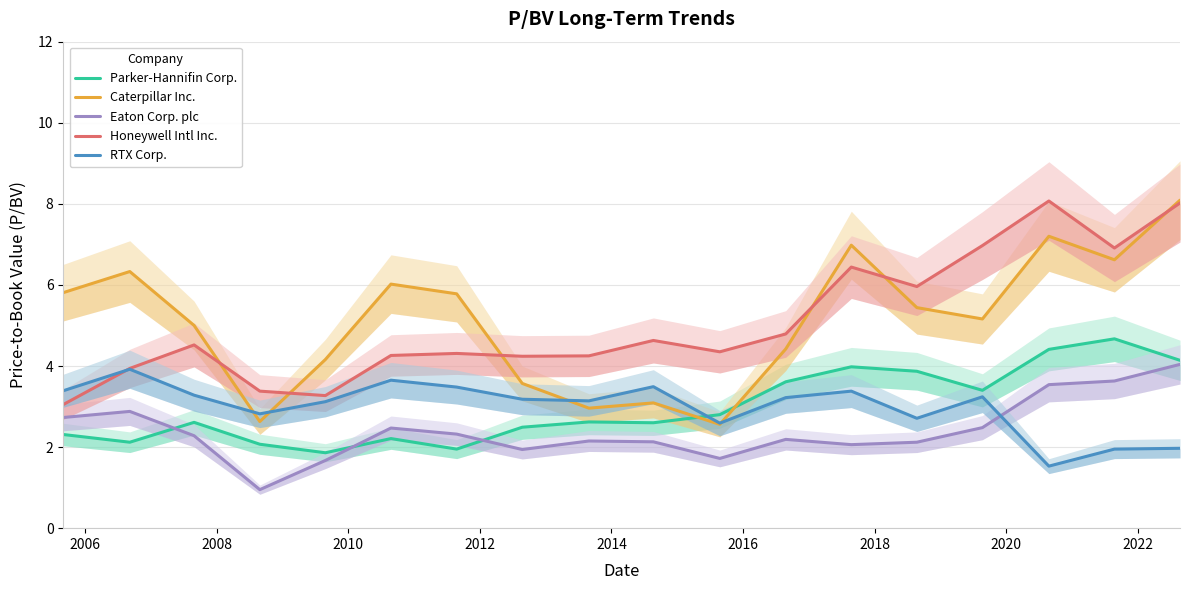

What are all the series names shown in the legend?

Parker-Hannifin Corp., Caterpillar Inc., Eaton Corp. plc, Honeywell Intl Inc., RTX Corp.